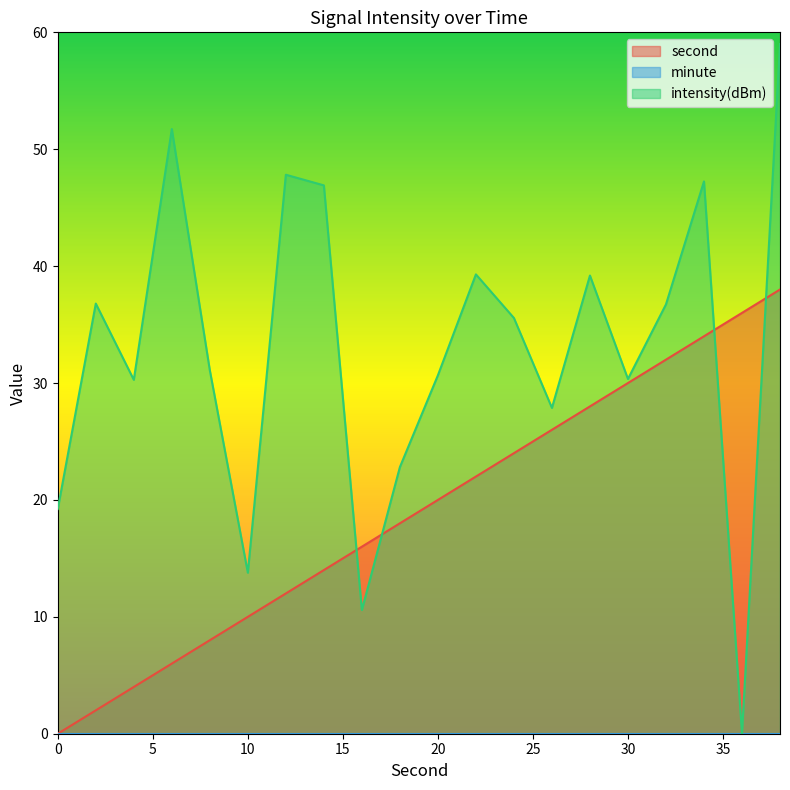

What is the spread (max minus min) of values at 34?

13.2